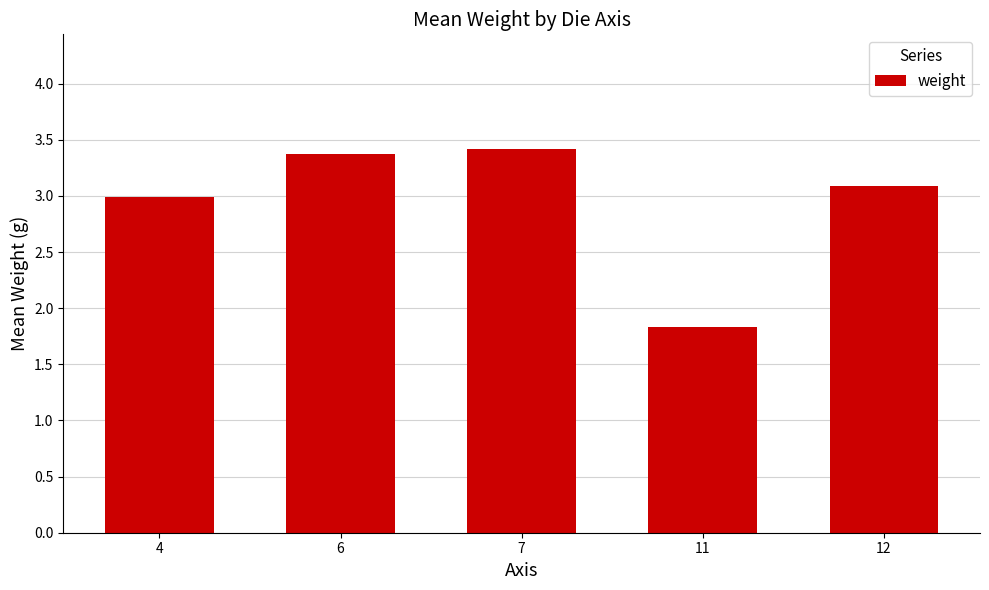

True or false: the data shows 1.4 at 4.

False